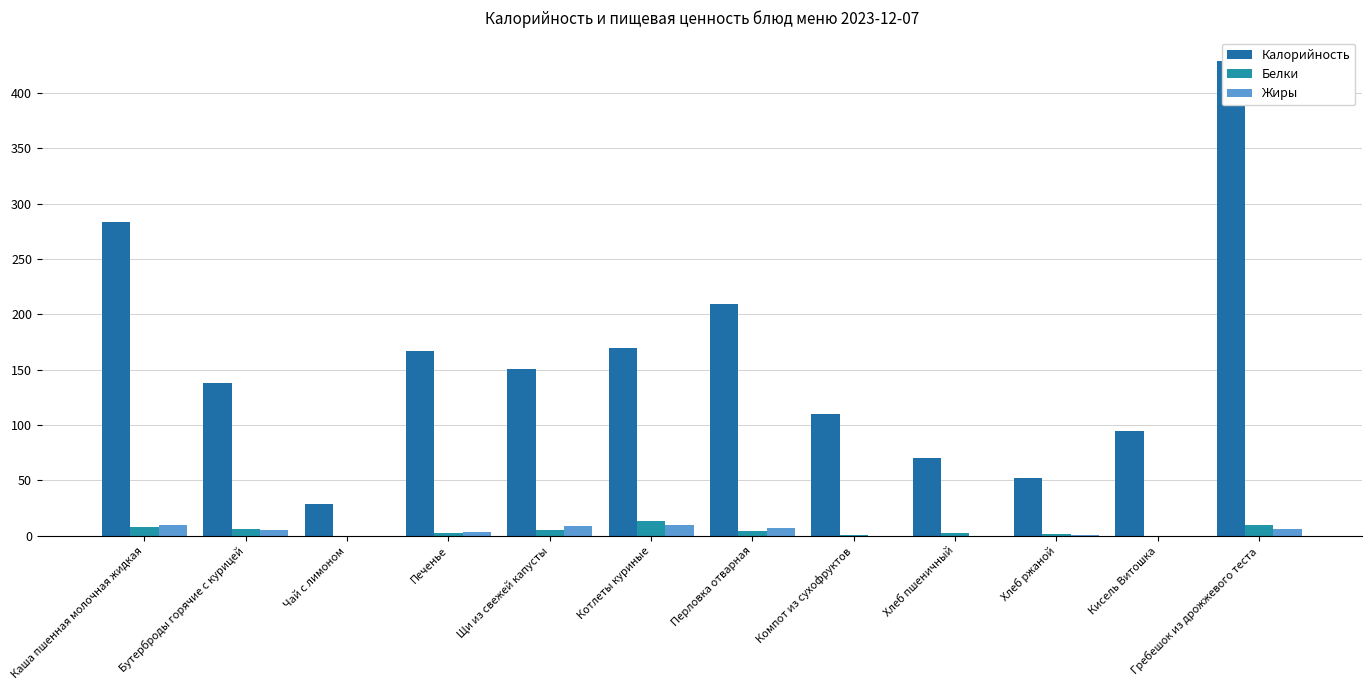

Does the chart contain stacked bars?

No